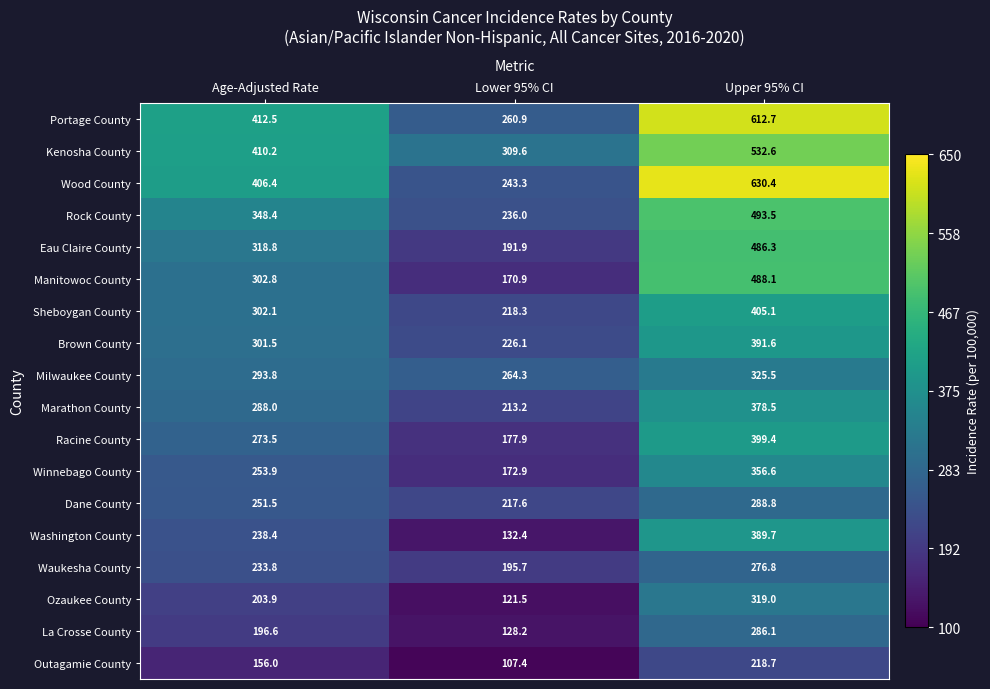

What is the greatest value displayed?

630.4